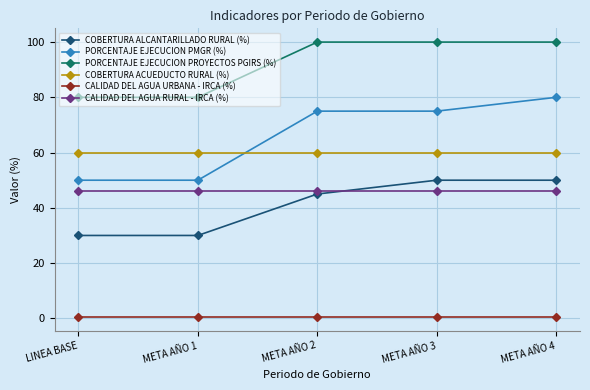

The CALIDAD DEL AGUA URBANA - IRCA (%) series shows 0.5 at META AÑO 3. True or false?

True